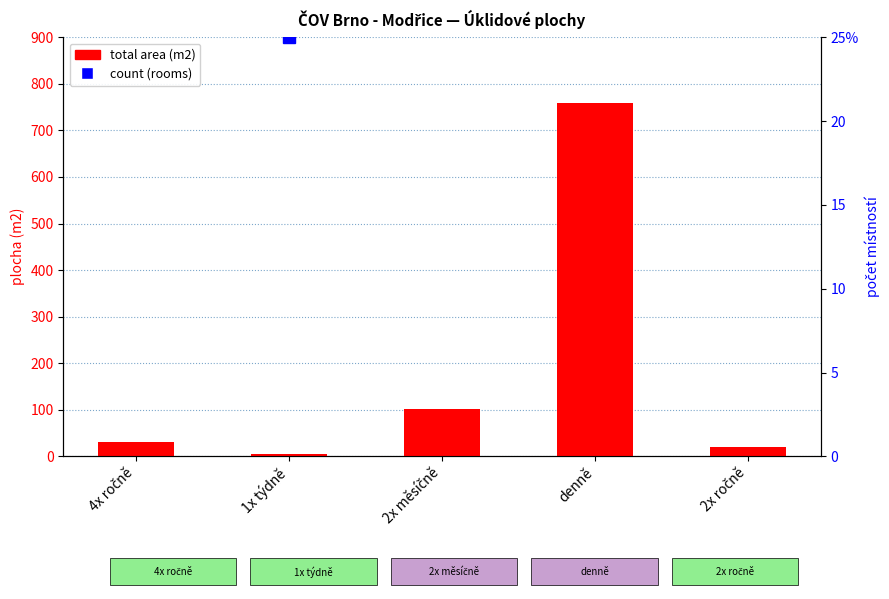

How many values in the total area (m2) series exceed 31?

3